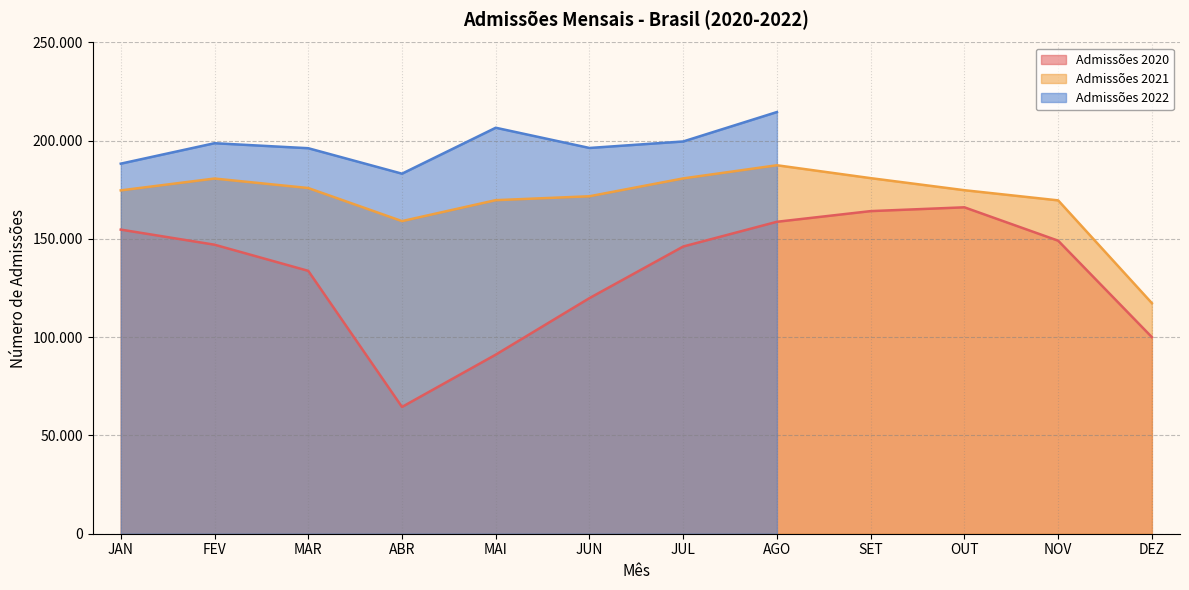

What position from the right is JUN?

7